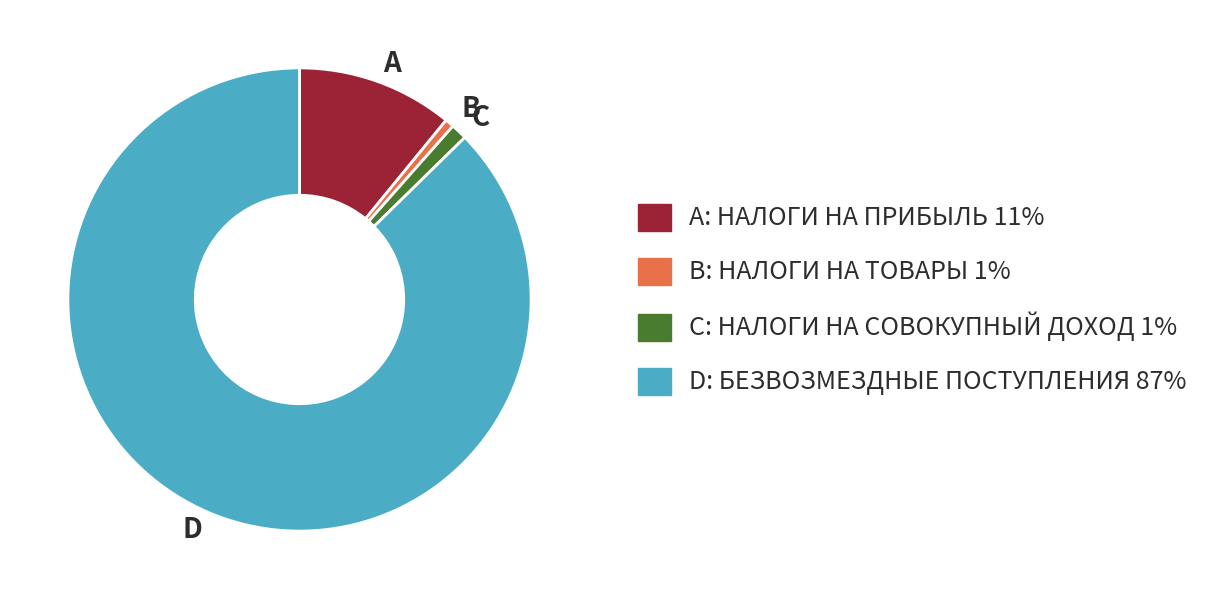

Combined, do A and B account for over 50%?

No